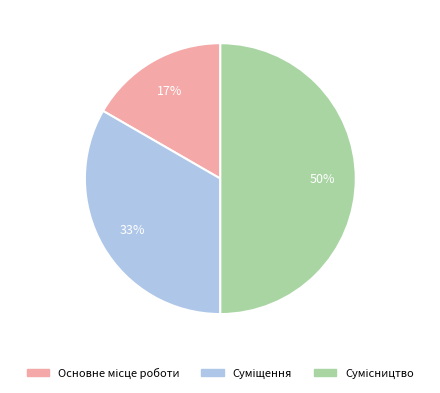

To the nearest percent, what is the difference between the largest and smallest slice percentages?

33%